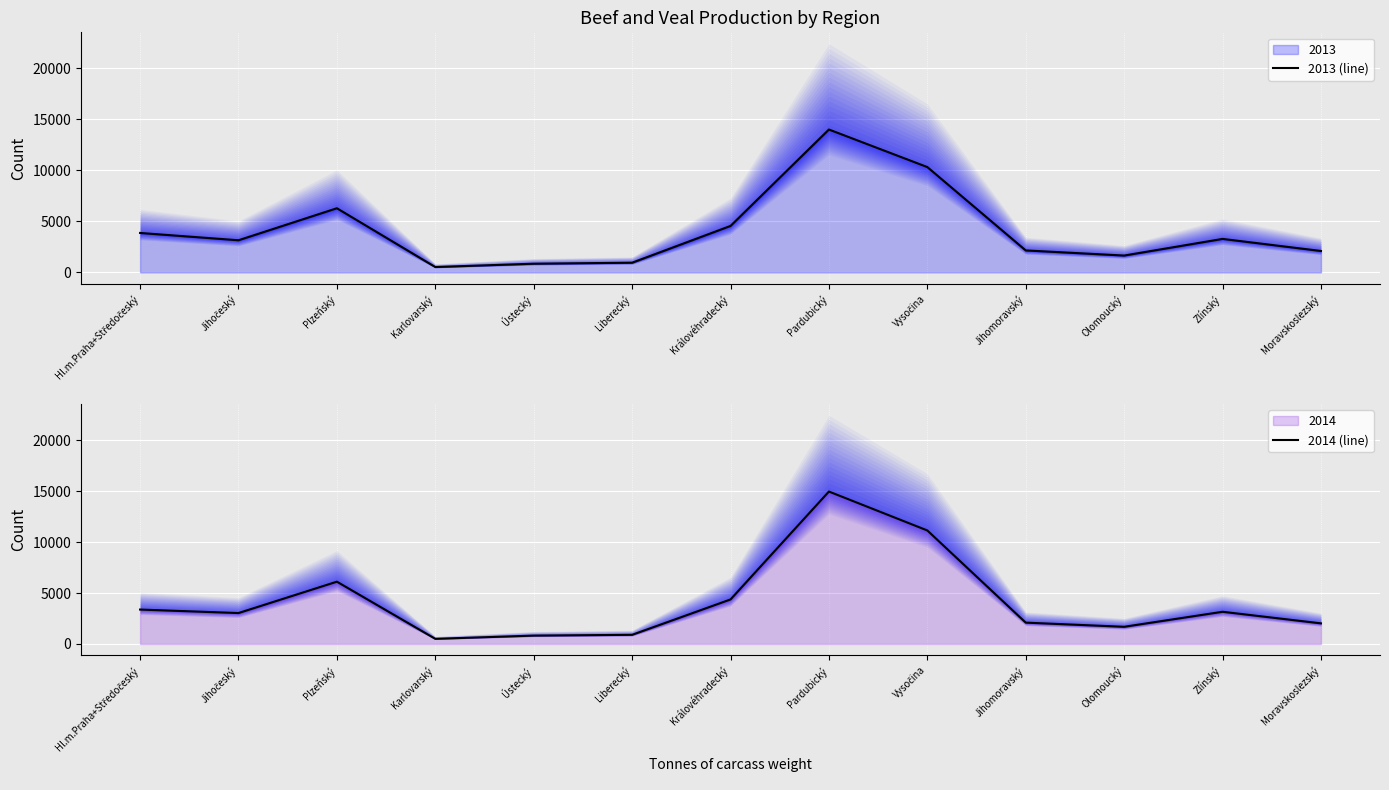

At which category does the chart reach its peak across all series?

Pardubický